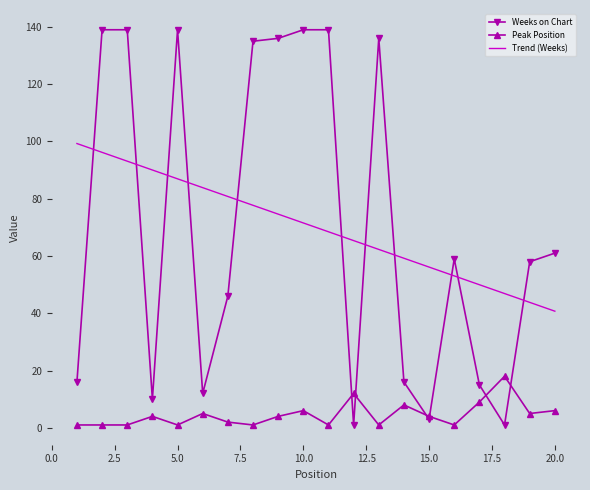

What are all the series names shown in the legend?

Weeks on Chart, Peak Position, Trend (Weeks)